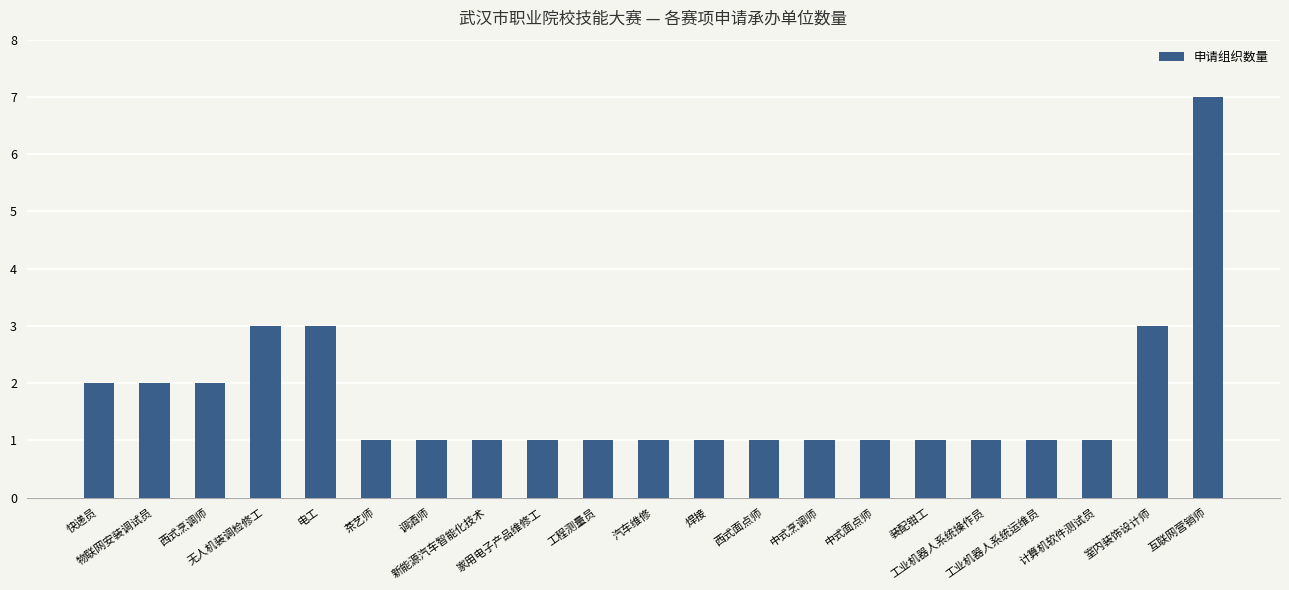

Count the number of data series in this chart.

1